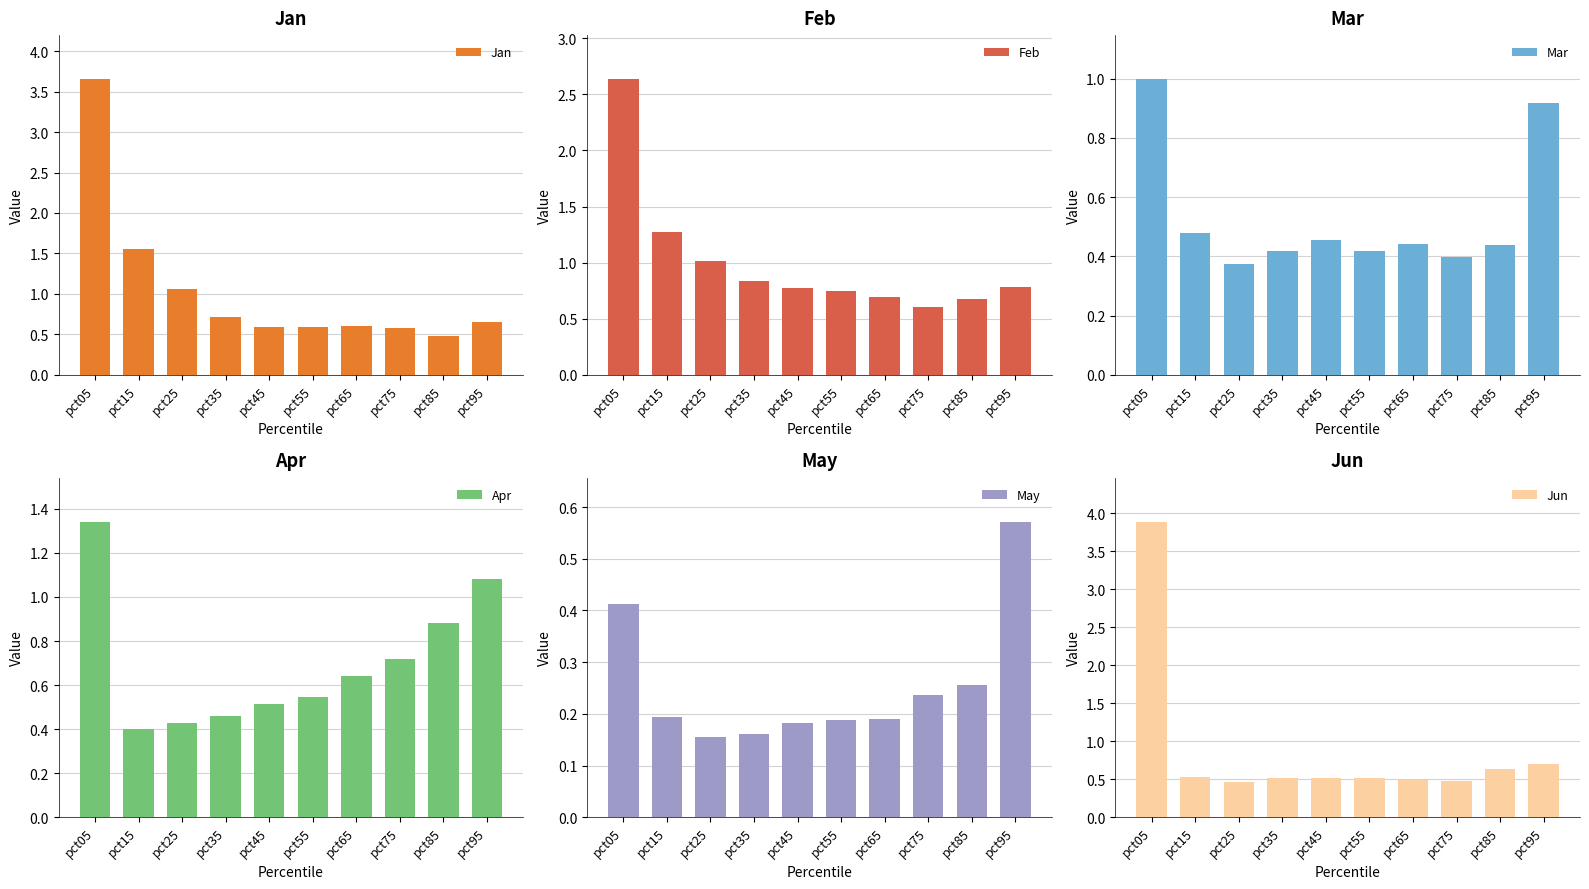

Reading right to left, transcribe all the data shown in this chart.

Jan: pct95=0.7	pct85=0.5	pct75=0.6	pct65=0.6	pct55=0.6	pct45=0.6	pct35=0.7	pct25=1.1	pct15=1.6	pct05=3.7
Feb: pct95=0.8	pct85=0.7	pct75=0.6	pct65=0.7	pct55=0.7	pct45=0.8	pct35=0.8	pct25=1.0	pct15=1.3	pct05=2.6
Mar: pct95=0.9	pct85=0.4	pct75=0.4	pct65=0.4	pct55=0.4	pct45=0.5	pct35=0.4	pct25=0.4	pct15=0.5	pct05=1.0
Apr: pct95=1.1	pct85=0.9	pct75=0.7	pct65=0.6	pct55=0.5	pct45=0.5	pct35=0.5	pct25=0.4	pct15=0.4	pct05=1.3
May: pct95=0.6	pct85=0.3	pct75=0.2	pct65=0.2	pct55=0.2	pct45=0.2	pct35=0.2	pct25=0.2	pct15=0.2	pct05=0.4
Jun: pct95=0.7	pct85=0.6	pct75=0.5	pct65=0.5	pct55=0.5	pct45=0.5	pct35=0.5	pct25=0.5	pct15=0.5	pct05=3.9